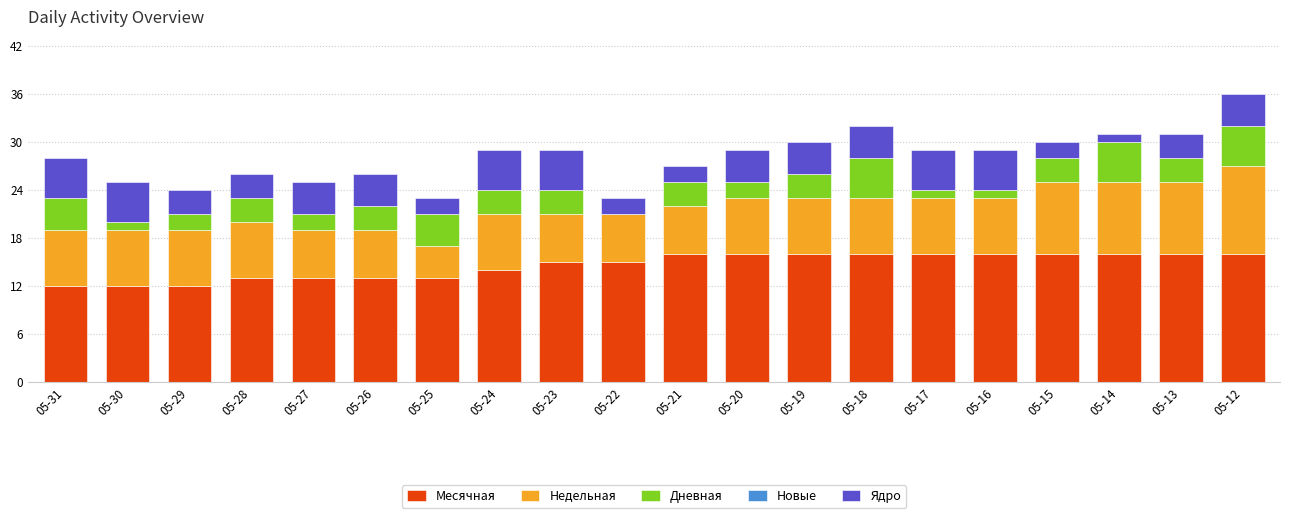

What is the sum of all Месячная values?

292